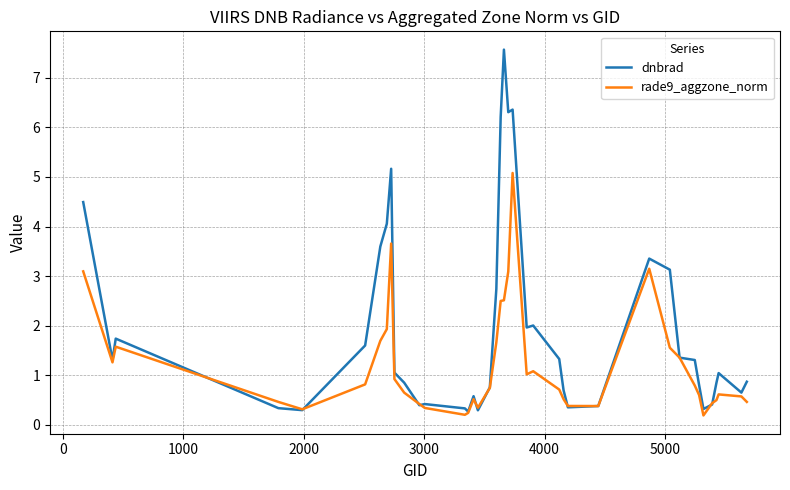

True or false: rade9_aggzone_norm and dnbrad intersect in this chart.

True